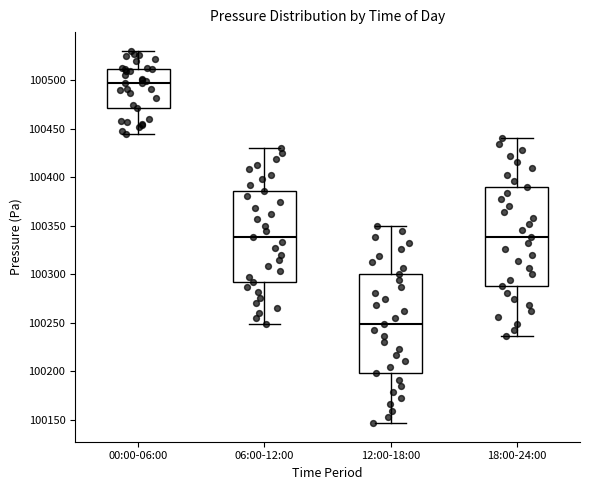

Where does the upper whisker of the box for 18:00-24:00 end on the y-axis? The values are not printed on the chart, so give them approximately, as read against the axis.

100440